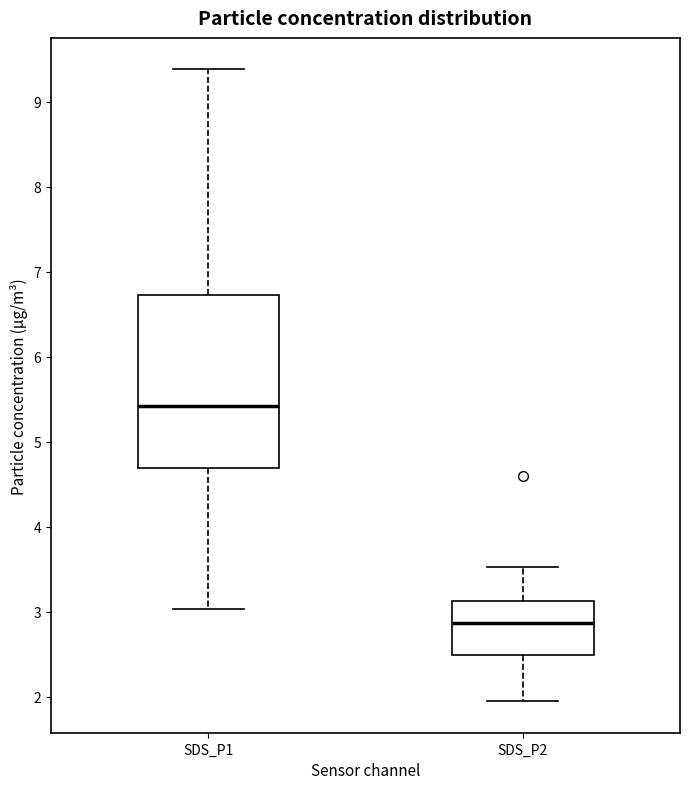

Reading left to right, transcribe this box plot: for each box, give where its median line is, the range the box spans, and where its two whiskers end, as read against the y-axis. The values are not printed on the chart, so give them approximately, as read against the axis.

SDS_P1: median 5.4, box 4.7 to 6.7, whiskers 3.0 to 9.4
SDS_P2: median 2.9, box 2.5 to 3.1, whiskers 2.0 to 3.5